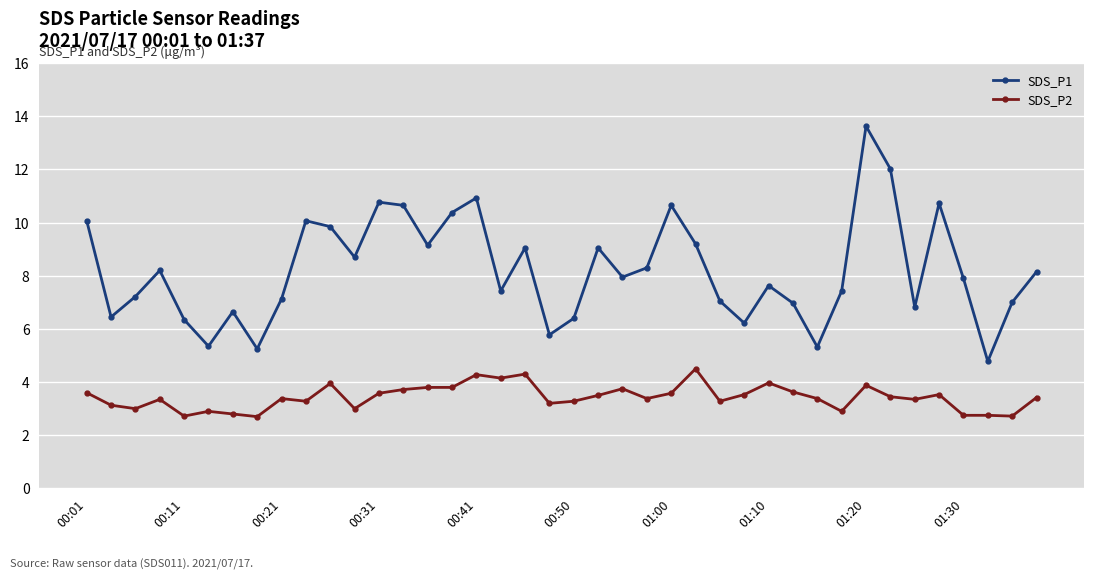

What is the average value of the SDS_P1 series?

8.2